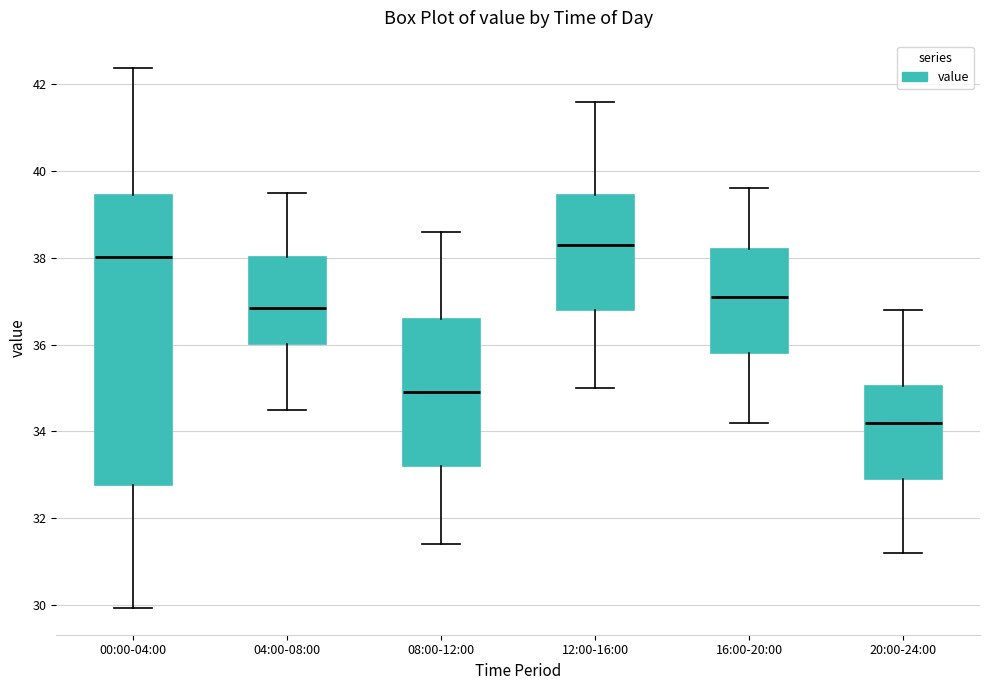

Which box is the tallest, from its lower edge to its upper edge?

00:00-04:00